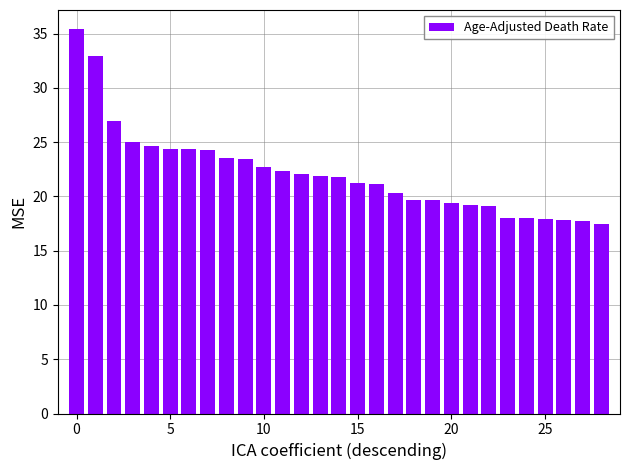

What is the value of the 25th bar from the left?

18.0